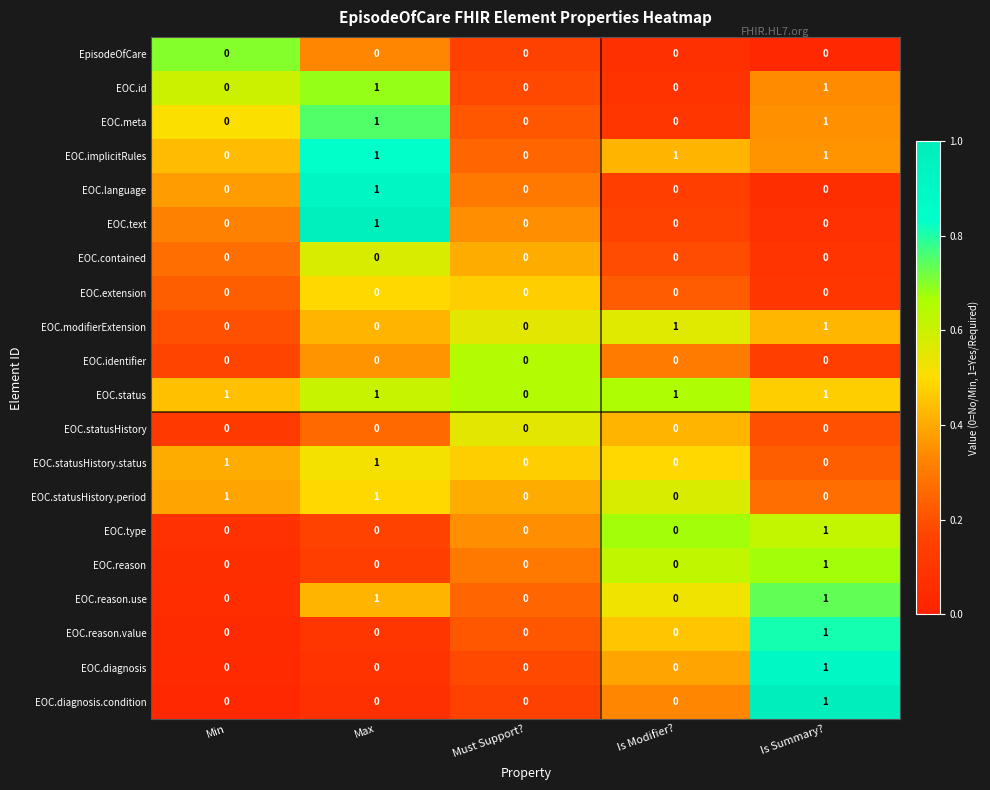

How many EOC.modifierExtension values are between 0 and 1?

5